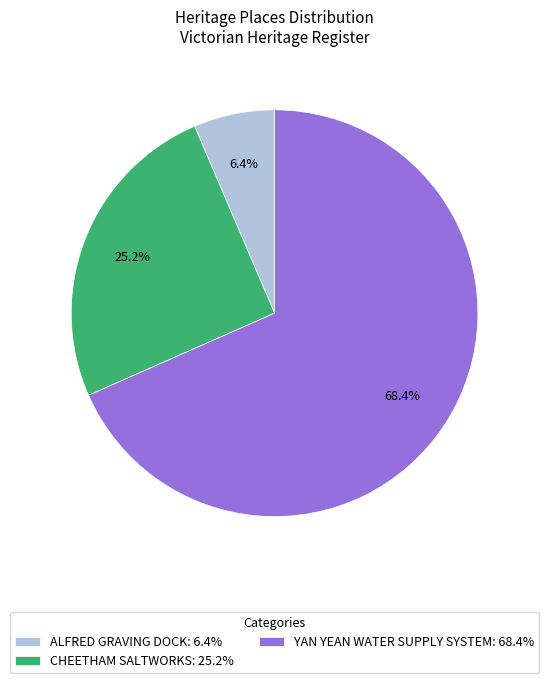

To the nearest percent, what is the combined percentage of ALFRED GRAVING DOCK and CHEETHAM SALTWORKS?

32%